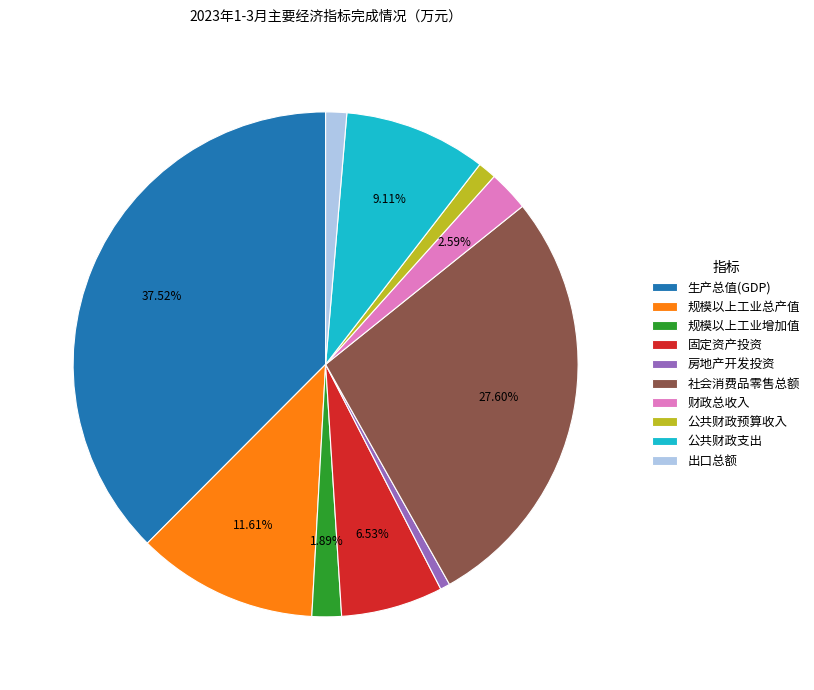

To the nearest percent, what is the average slice percentage?

10%